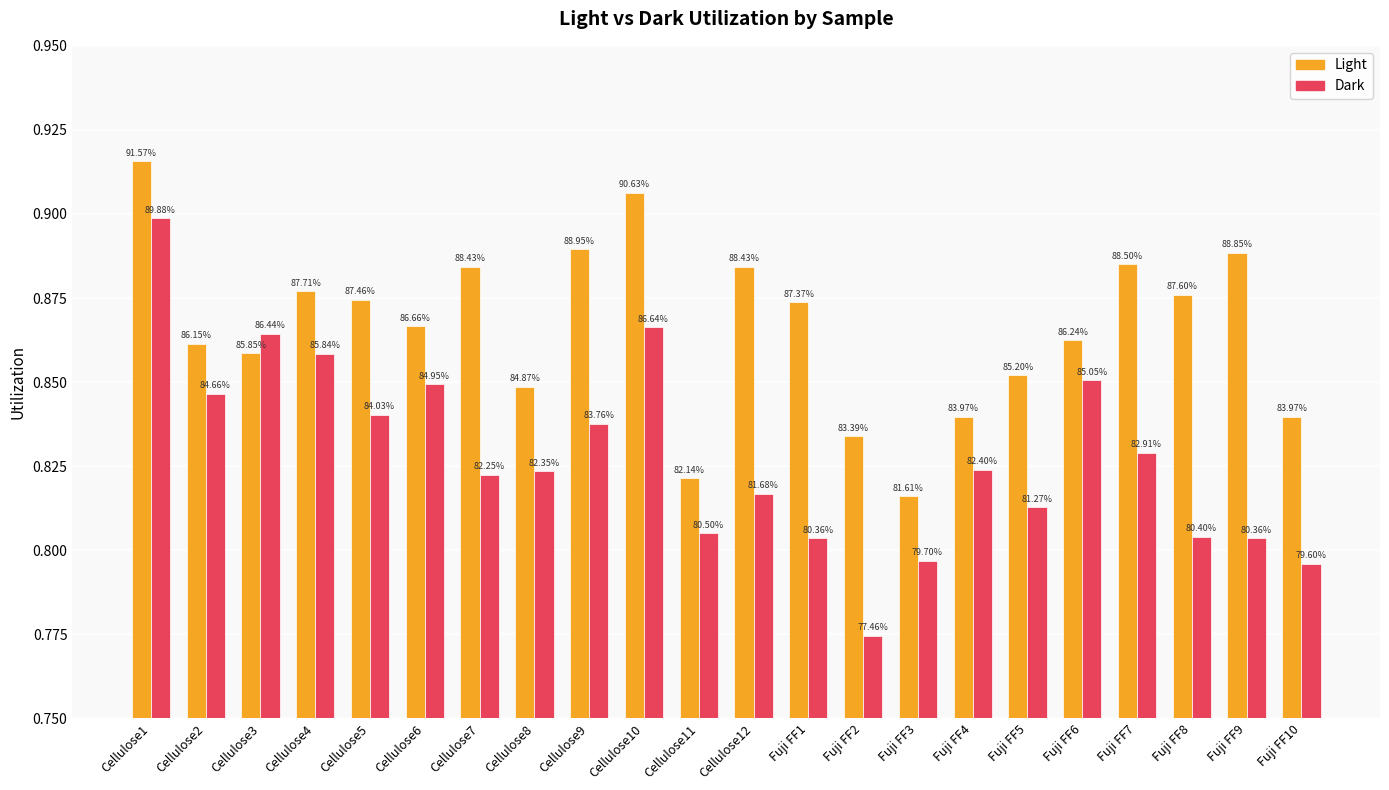

True or false: Dark has a value of 1.2 at Cellulose2.

False